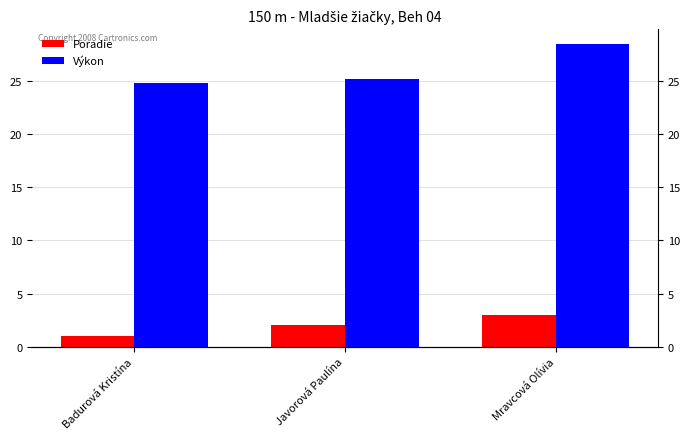

What is the sum of all Výkon values?

78.5